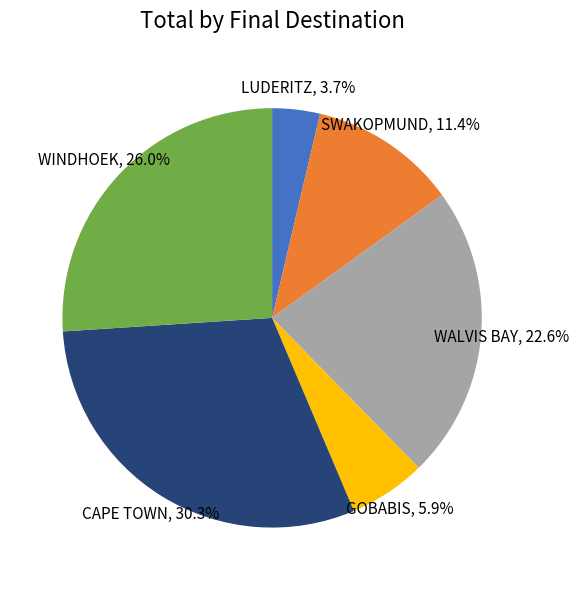

Is there any slice that represents more than half of the pie?

No